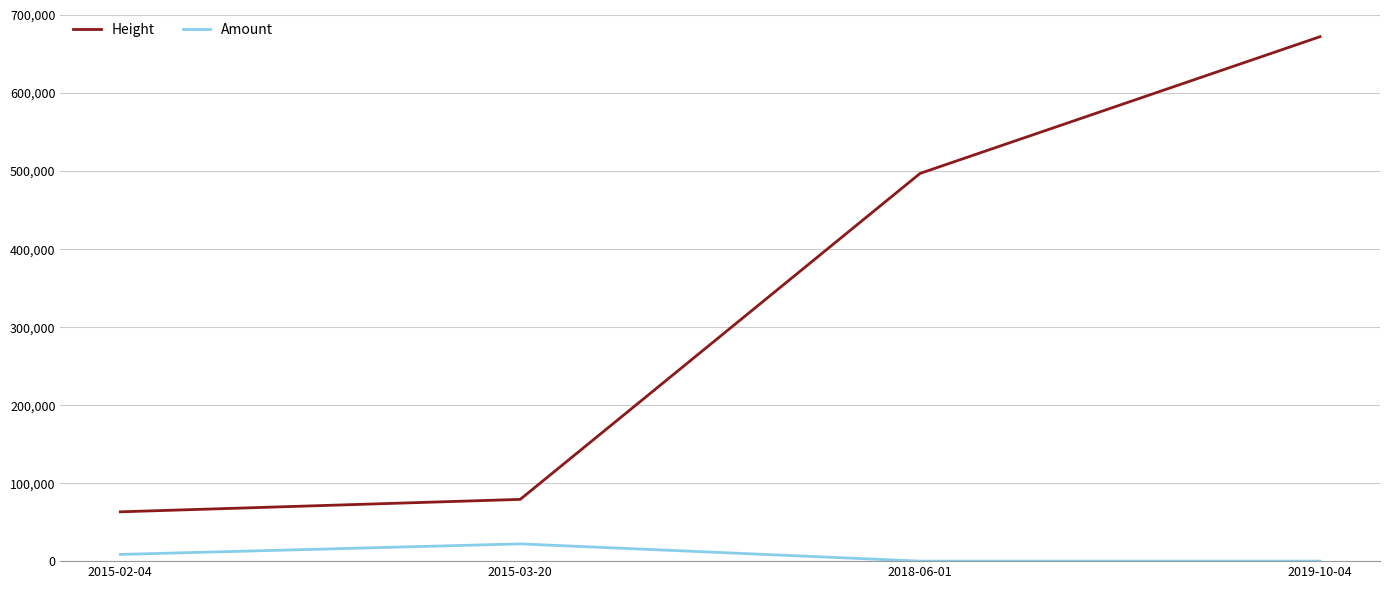

Which series has the widest spread of values?

Height